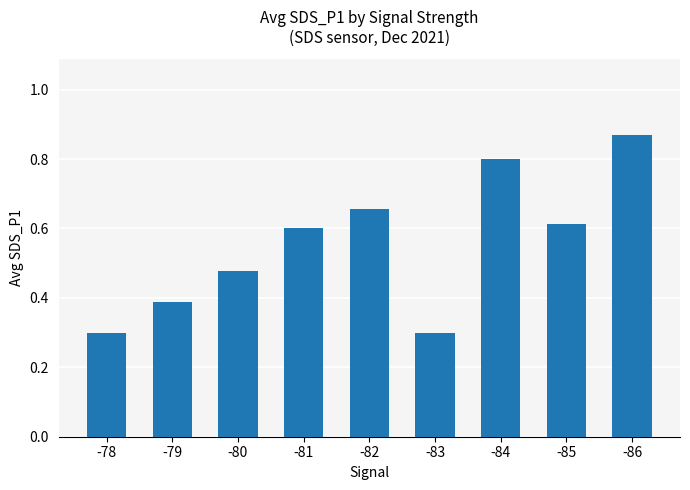

What is the sum of the values at -81 and -80?

1.1